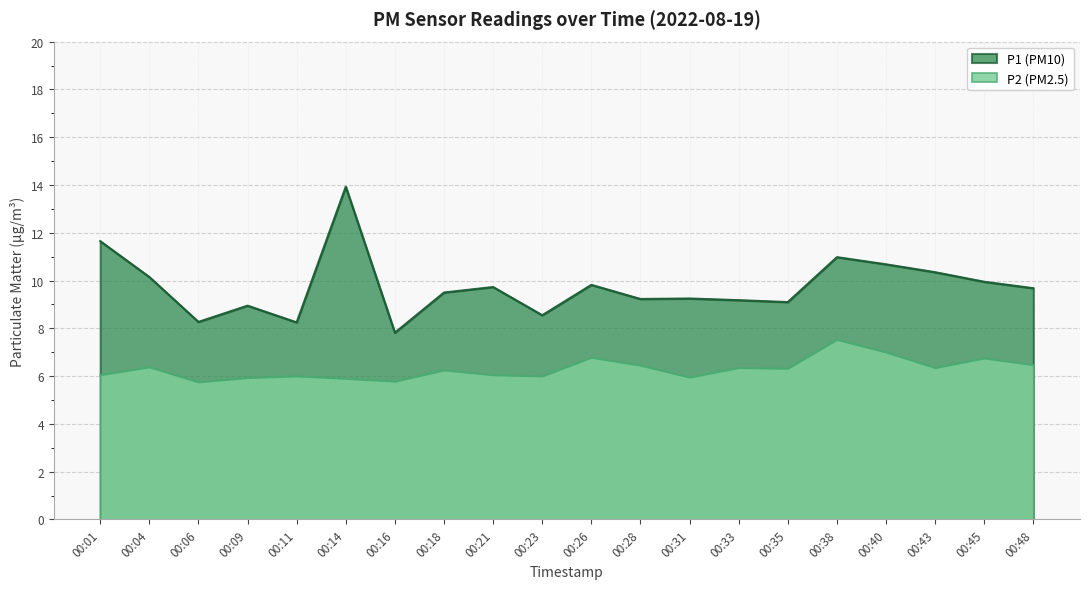

What is the average value of the P2 series?

6.3